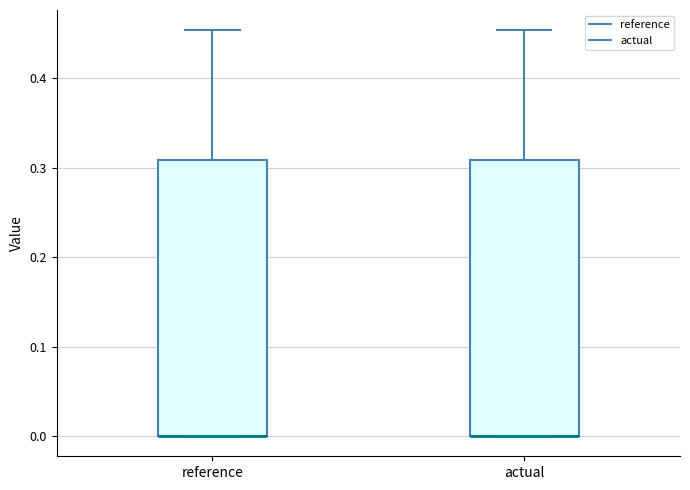

Reading left to right, transcribe this box plot: for each box, give where its median line is, the range the box spans, and where its two whiskers end, as read against the y-axis. The values are not printed on the chart, so give them approximately, as read against the axis.

reference: median 0.00 (drawn on the box's lower edge), box 0.00 to 0.31, whiskers 0.00 to 0.45
actual: median 0.00 (drawn on the box's lower edge), box 0.00 to 0.31, whiskers 0.00 to 0.45